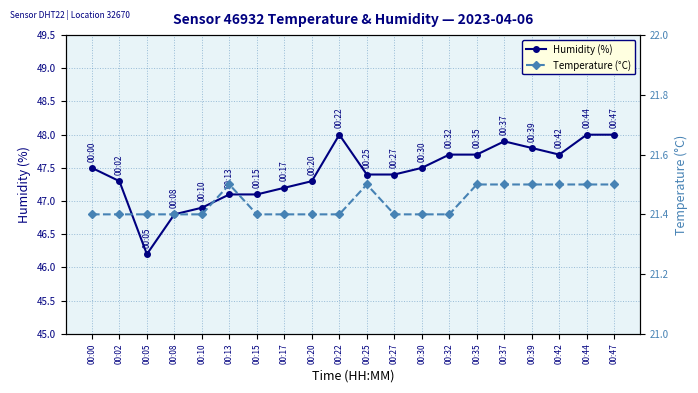

What value does the Temperature (°C) series have at 00:27?

21.4